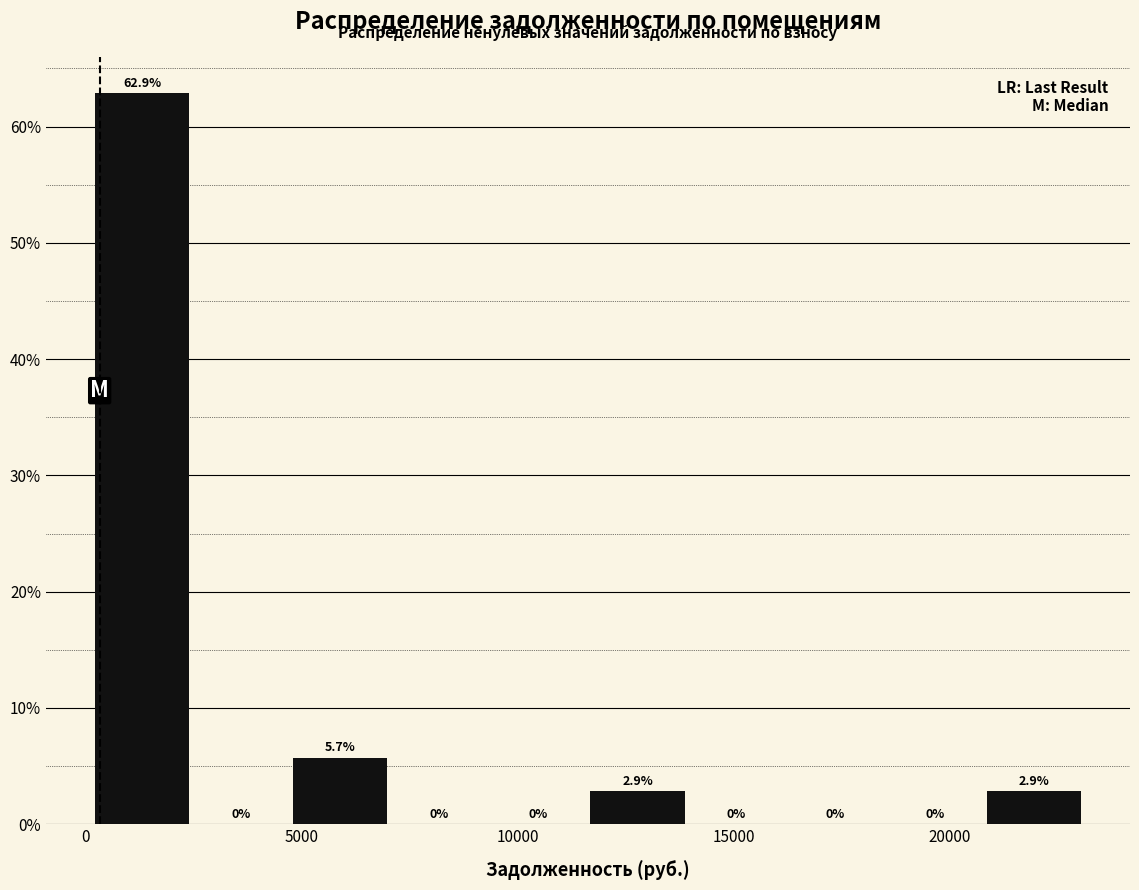

Reading left to right, list every bar in this chart as the range it spans on the x-axis followed by its height. The bar edges are not printed on the chart, so give them approximately, as read against the axis.

0 to 2500: 62.9
2500 to 5000: 0.0
5000 to 7000: 5.7
7000 to 9500: 0.0
9500 to 11500: 0.0
11500 to 14000: 2.9
14000 to 16500: 0.0
16500 to 18500: 0.0
18500 to 21000: 0.0
21000 to 23000: 2.9